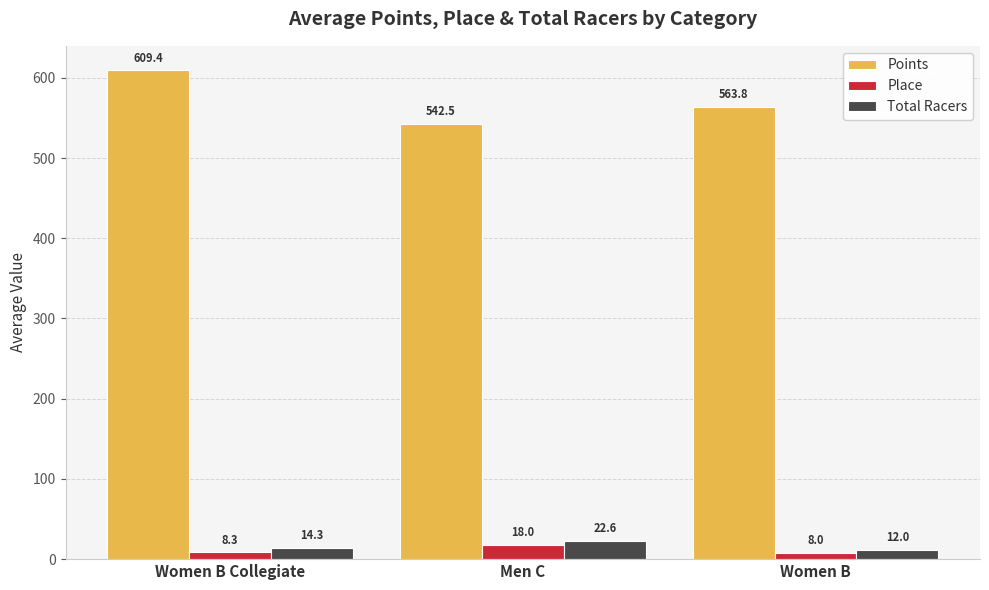

What position from the right is Women B?

1